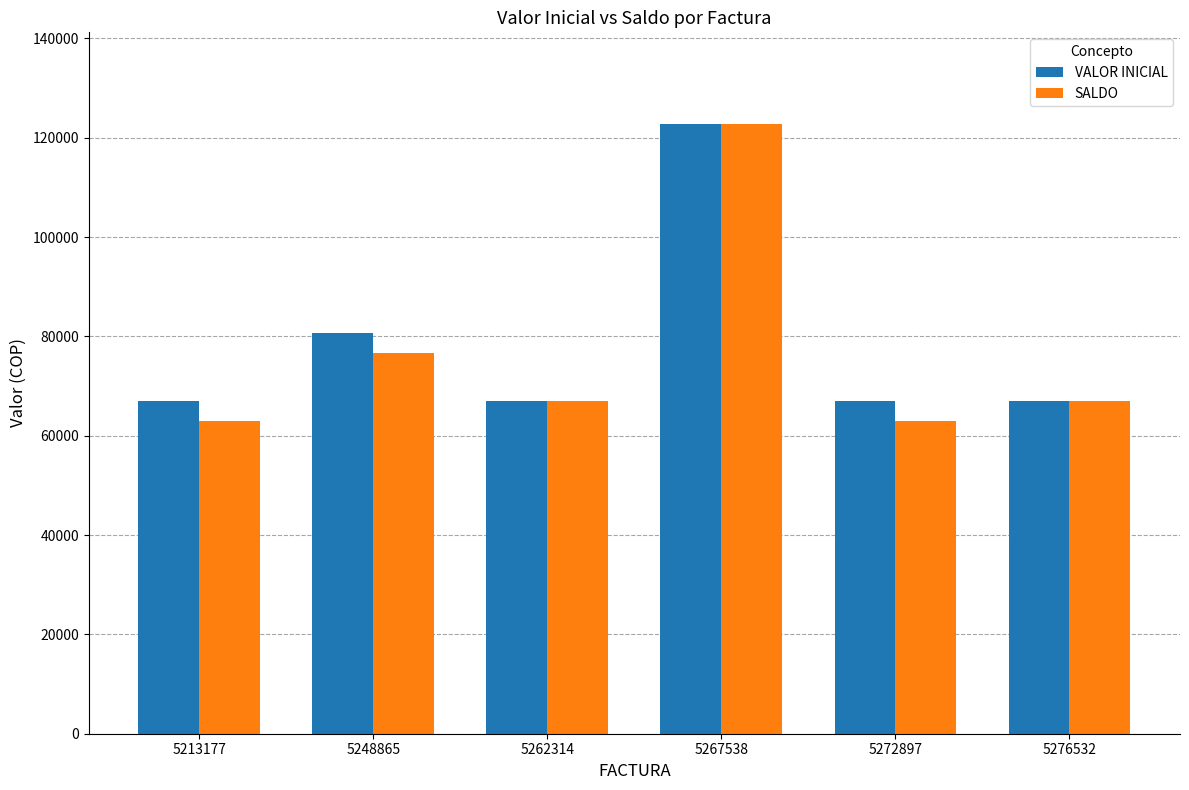

At how many categories does at least one series exceed 120726?

1